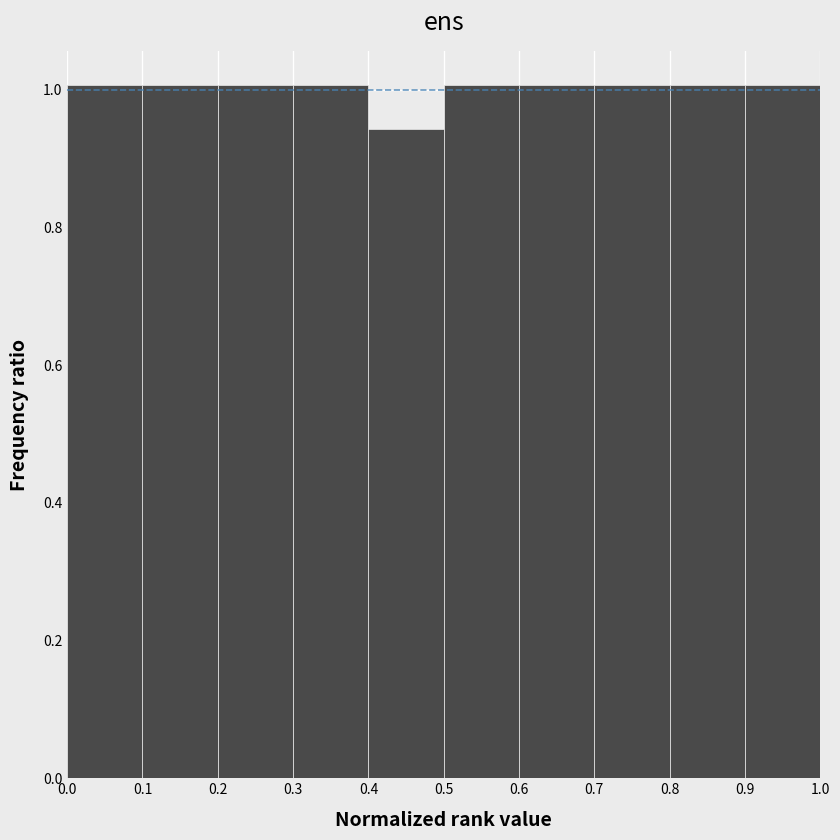

Reading left to right, transcribe this chart: for each bar, give the range it covers on the x-axis and its height. The values are not printed on the chart, so give them approximately, as read against the axis.

0.0 to 0.1: 1.00
0.1 to 0.2: 1.00
0.2 to 0.3: 1.00
0.3 to 0.4: 1.00
0.4 to 0.5: 0.94
0.5 to 0.6: 1.00
0.6 to 0.7: 1.00
0.7 to 0.8: 1.00
0.8 to 0.9: 1.00
0.9 to 1.0: 1.00